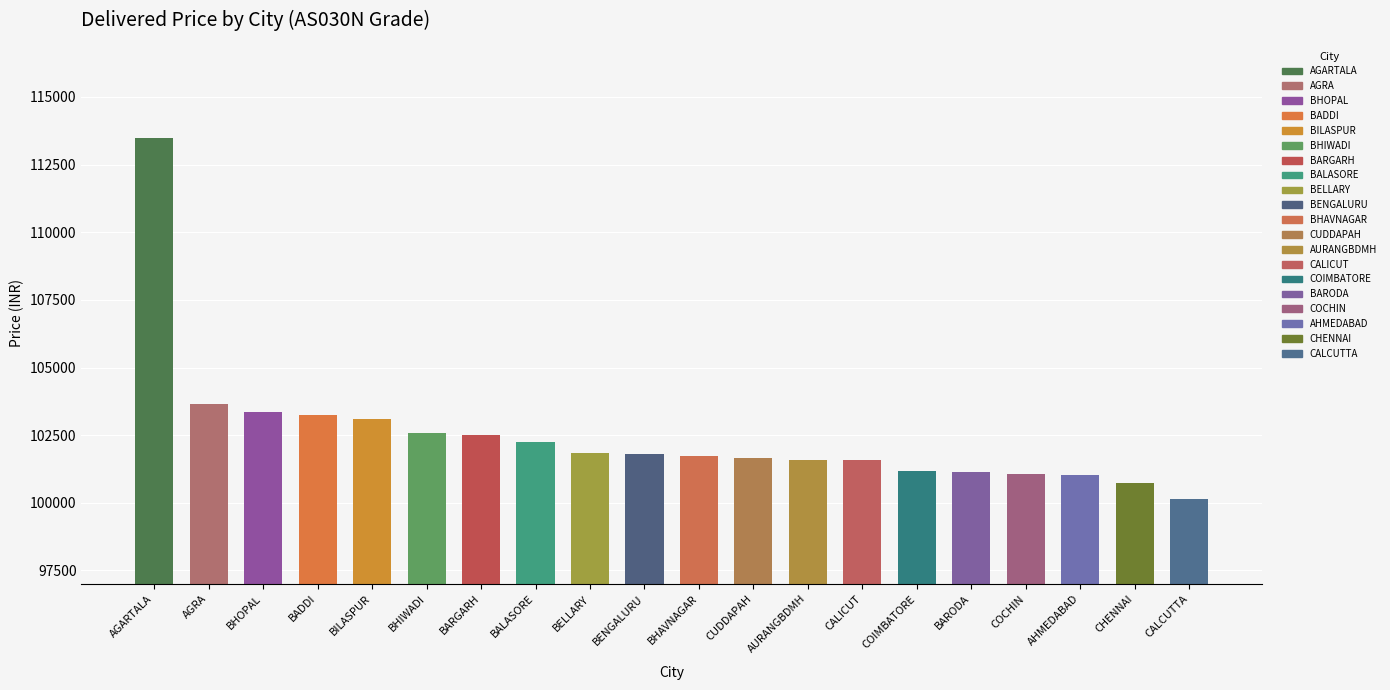

What is the difference between the second highest and minimum values?

3487